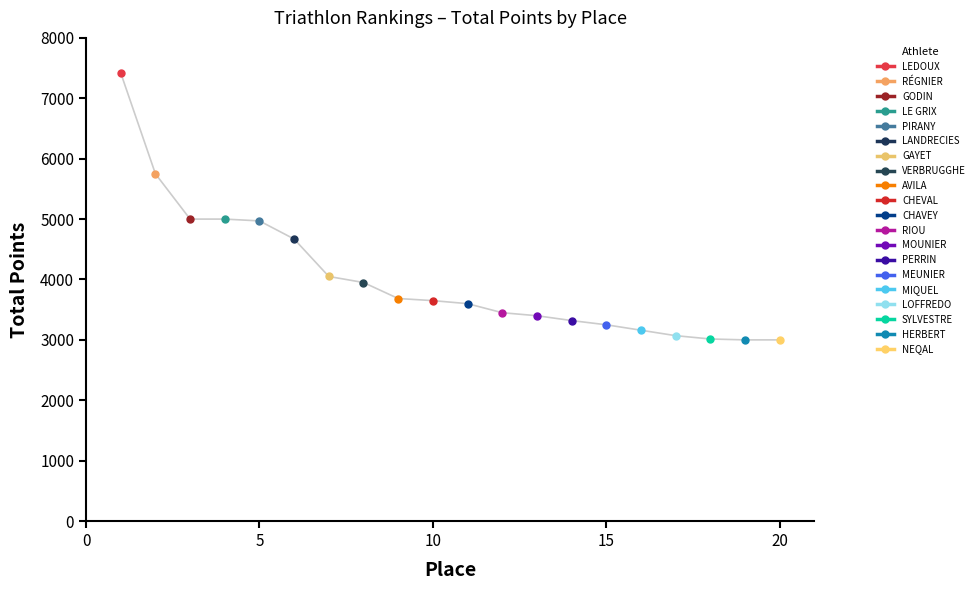

Between 20 and 8, which is larger?

8